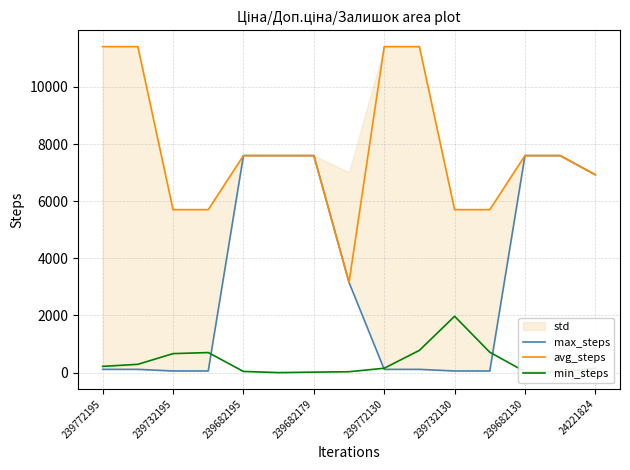

Rank the series by their maximum value, from lowest to highest.

min_steps, max_steps, avg_steps